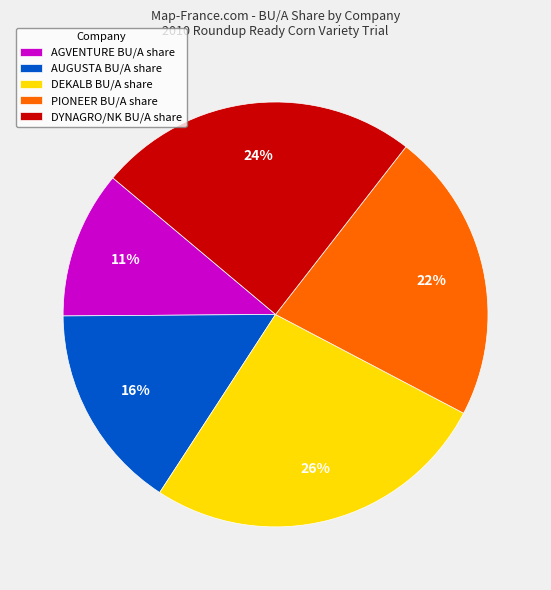

What is the largest slice in the pie chart?

DEKALB BU/A share